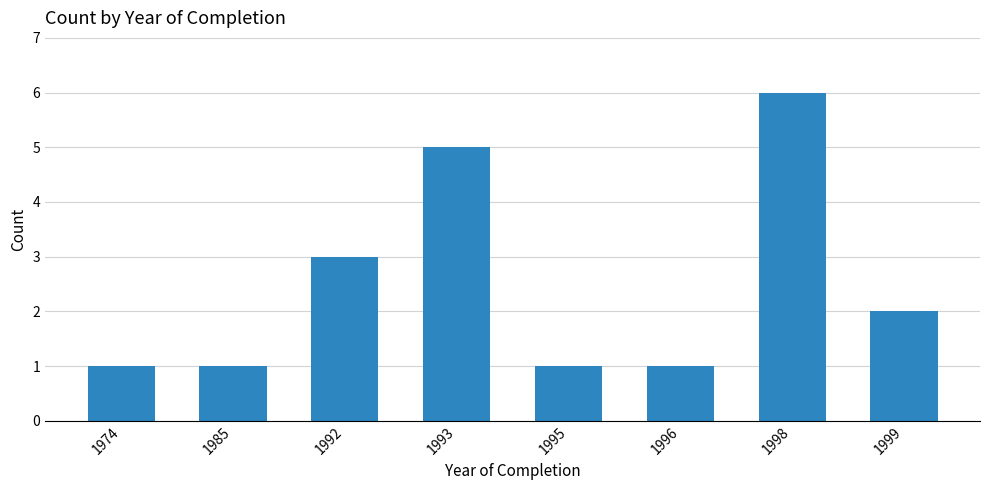

Count the number of categories in the chart.

8